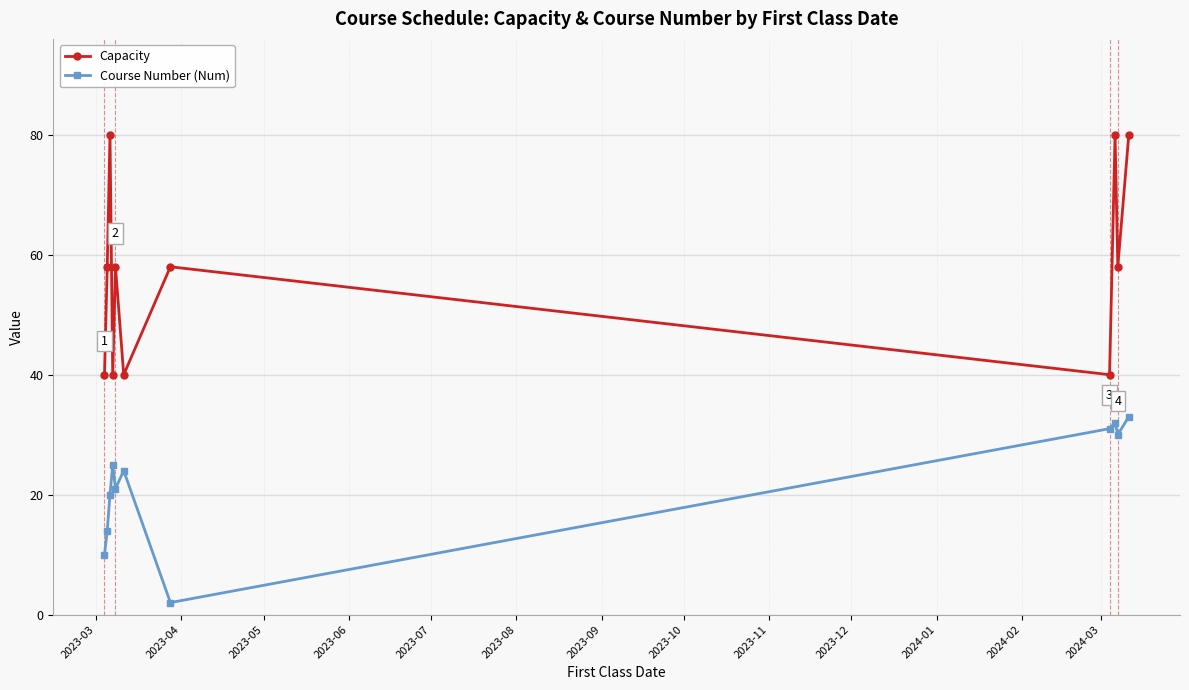

Which series has the largest total across all categories?

Capacity